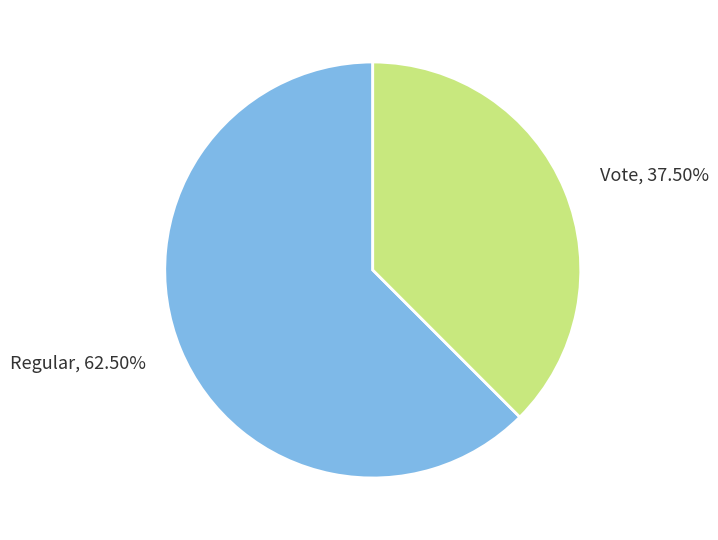

Rank the categories by value from lowest to highest.

Vote, Regular